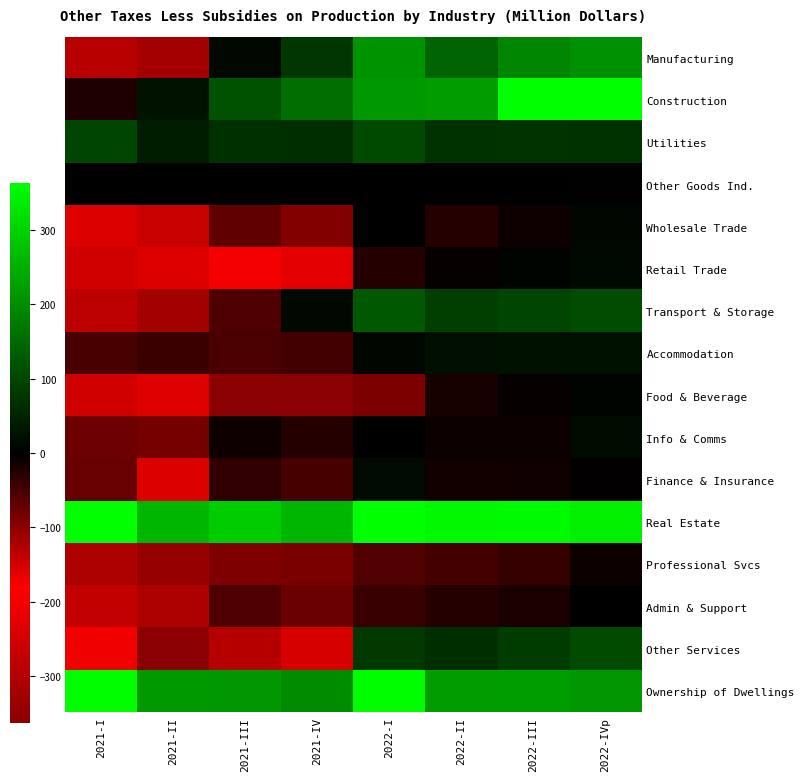

What is the greatest value displayed?

625.4